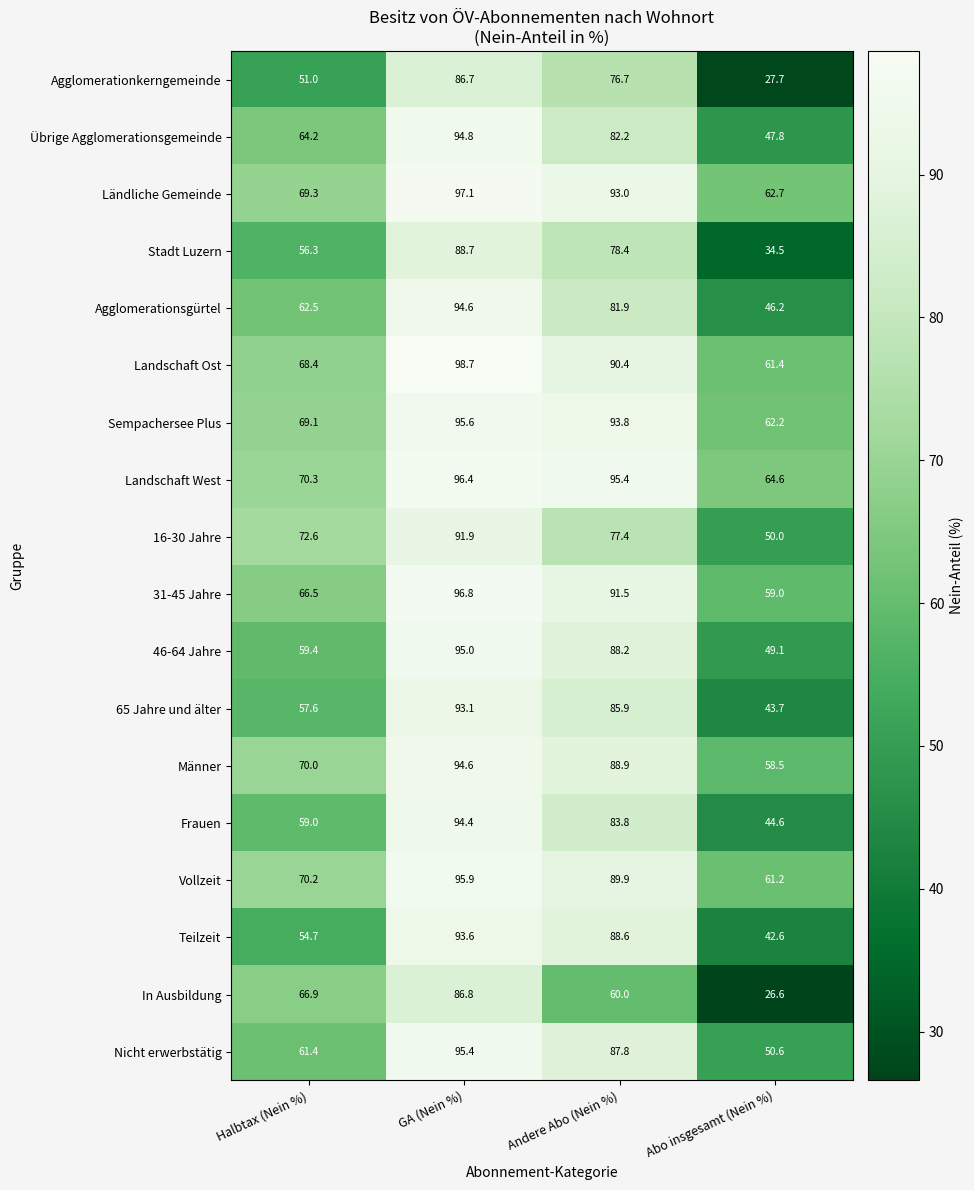

What is the difference between the Nicht erwerbstätig values at Abo insgesamt (Nein %) and GA (Nein %)?

44.8